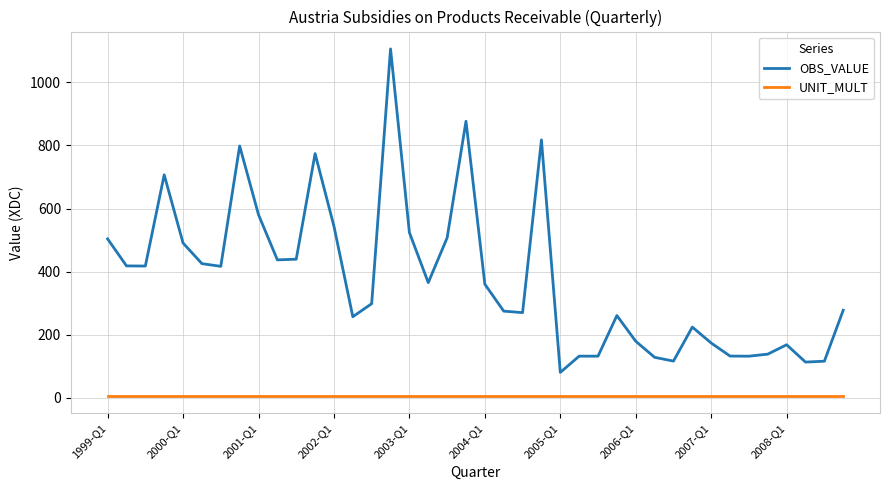

What is the maximum value shown in the chart?

1106.2